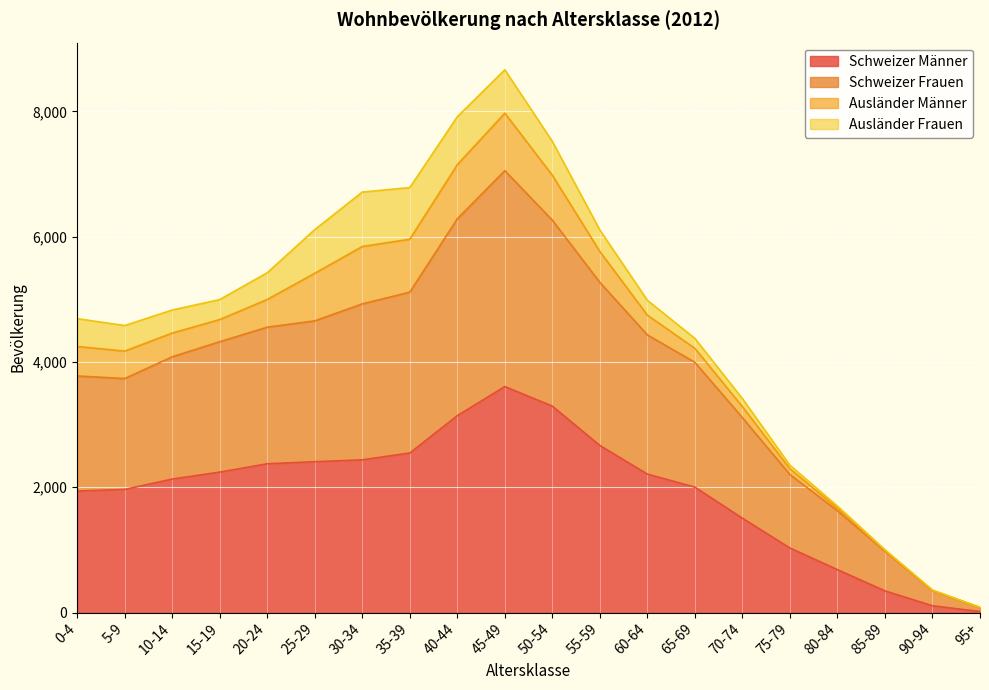

At which category is the sum across all series the highest?

45-49